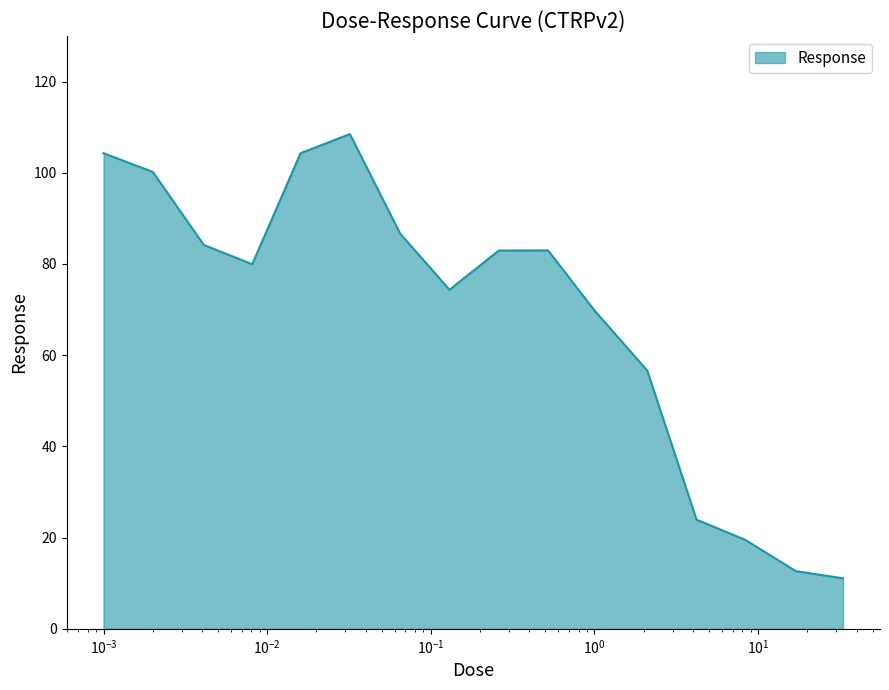

What is the minimum value shown in the chart?

11.1